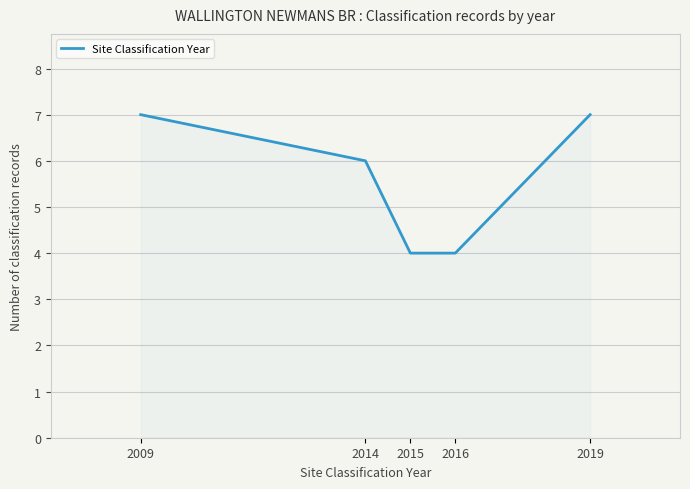

What is the change in value from 2009 to 2016?

-3